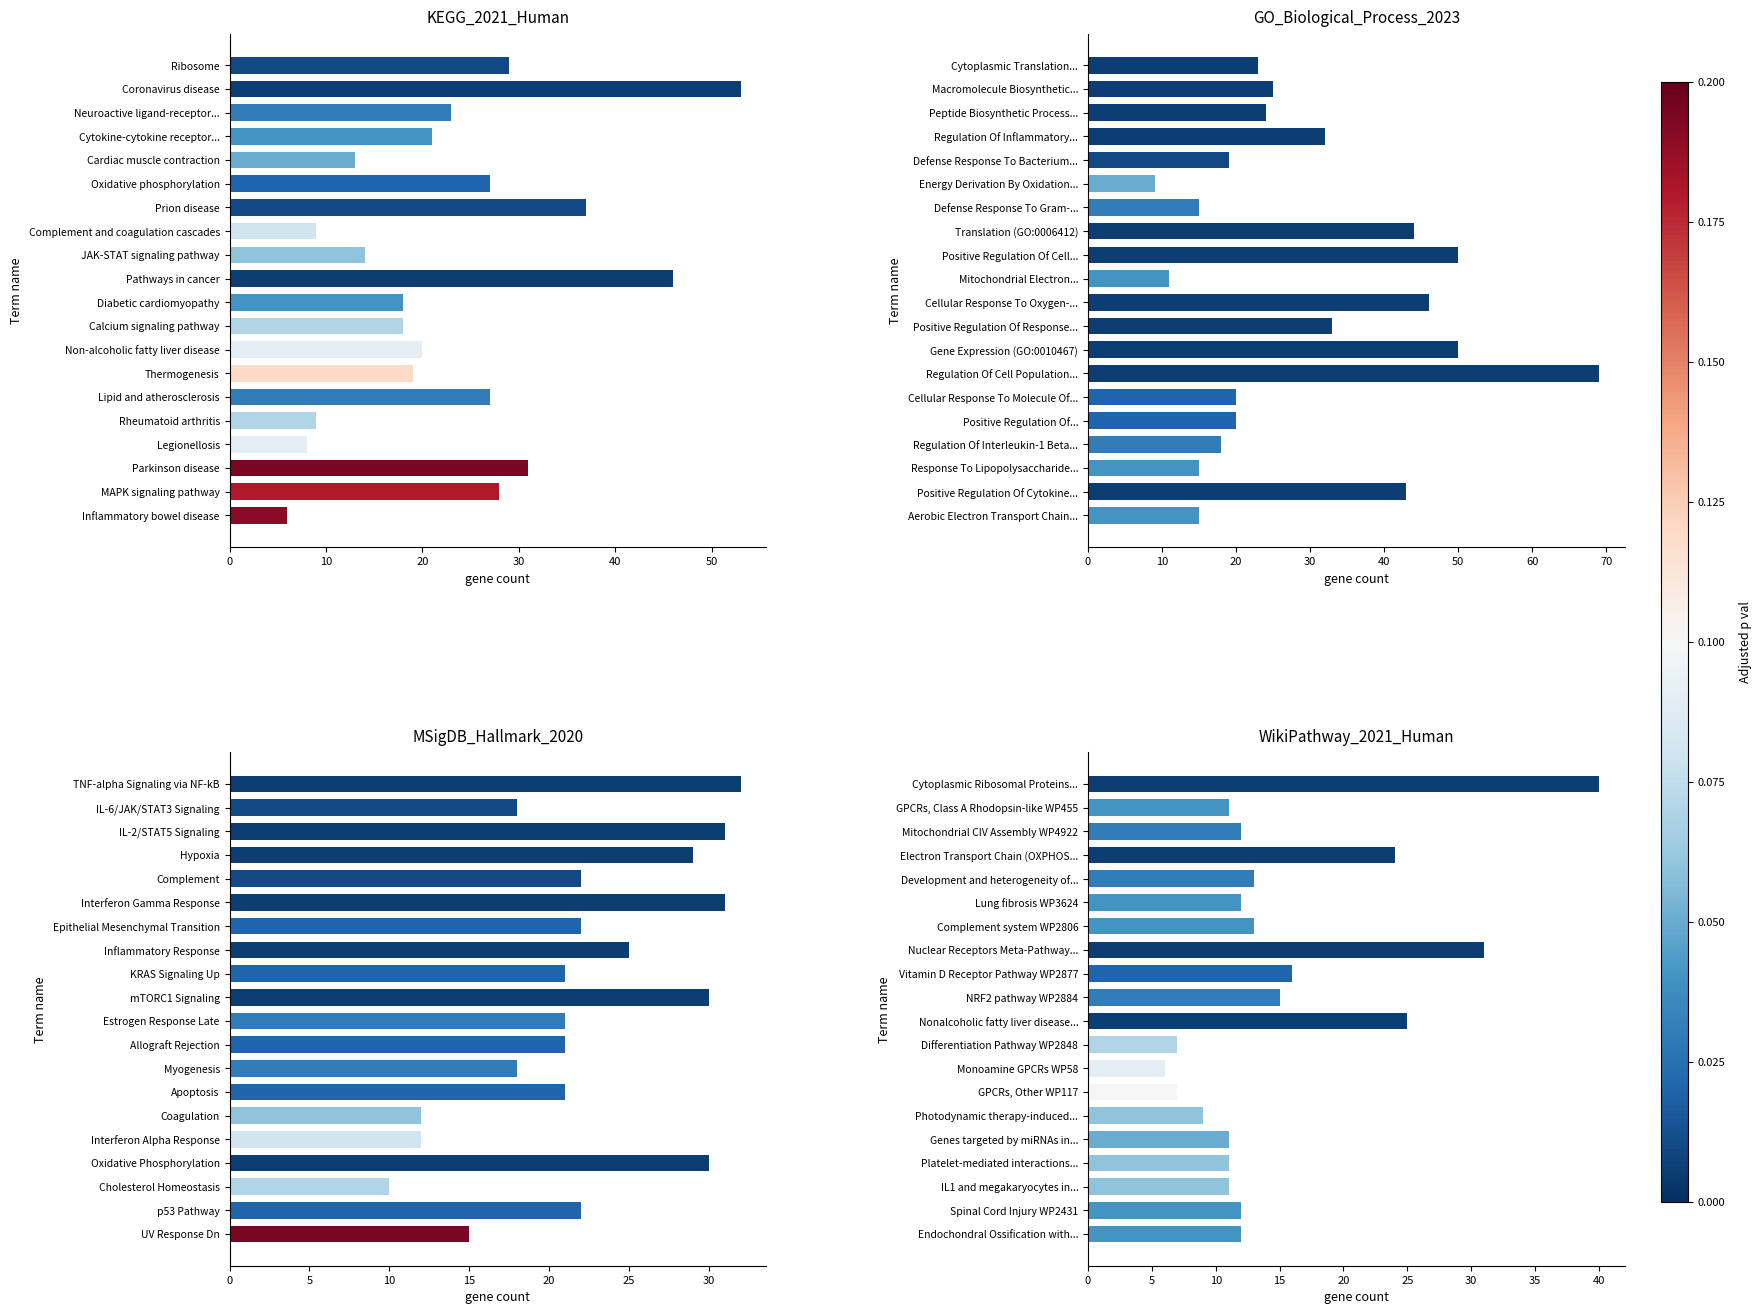

What is the greatest value displayed?

69